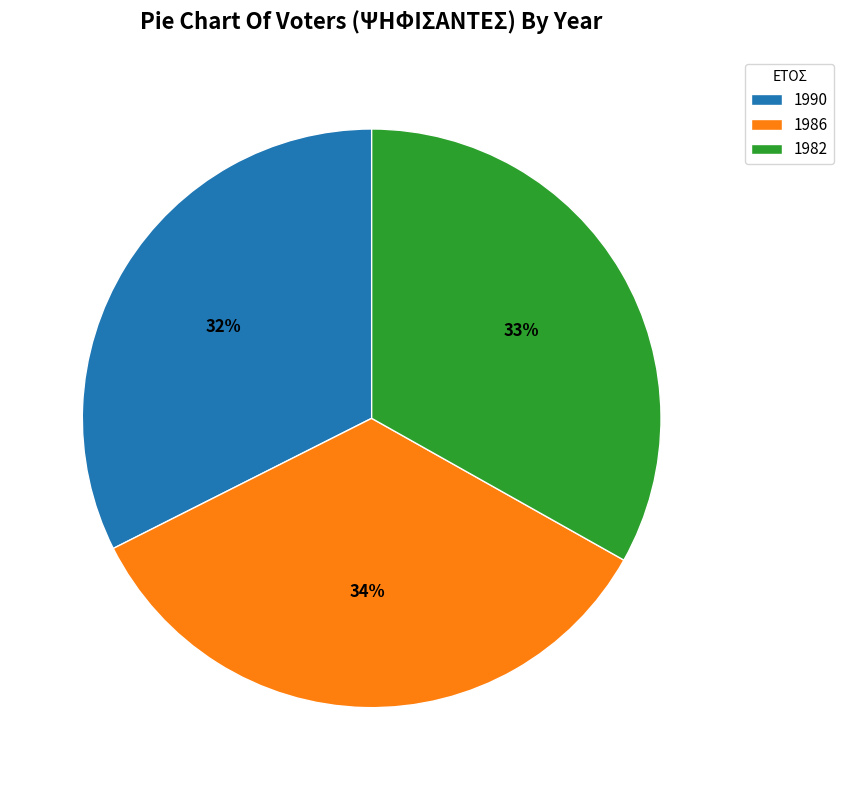

Approximately how many times larger is the value at 1986 compared to 1990?

1.1